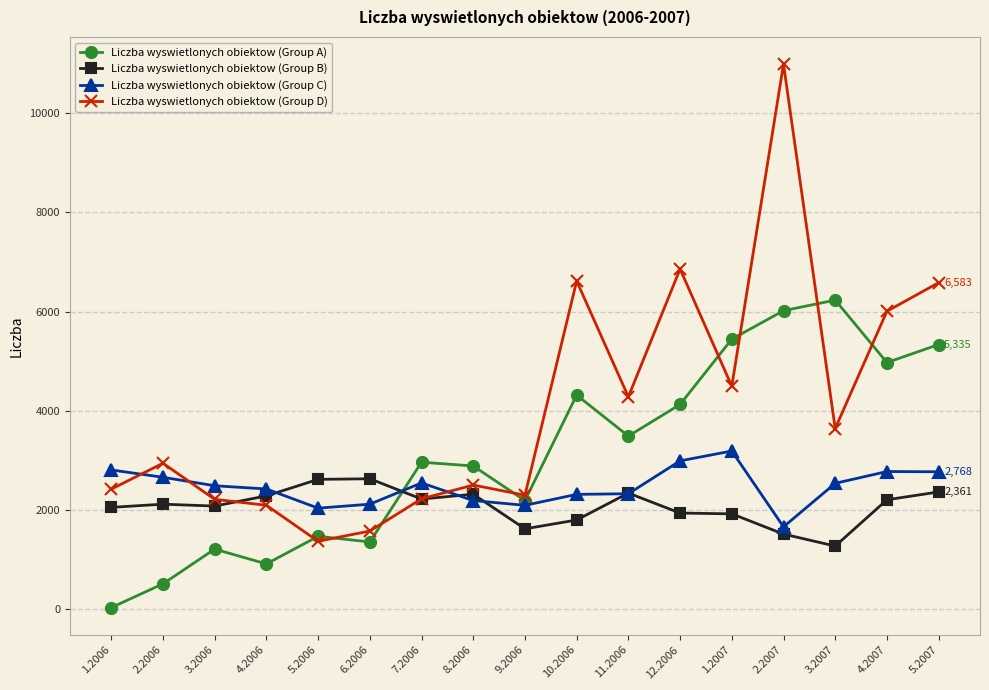

At which category does Liczba wyswietlonych obiektow (Group A) reach its first local peak?

3.2006